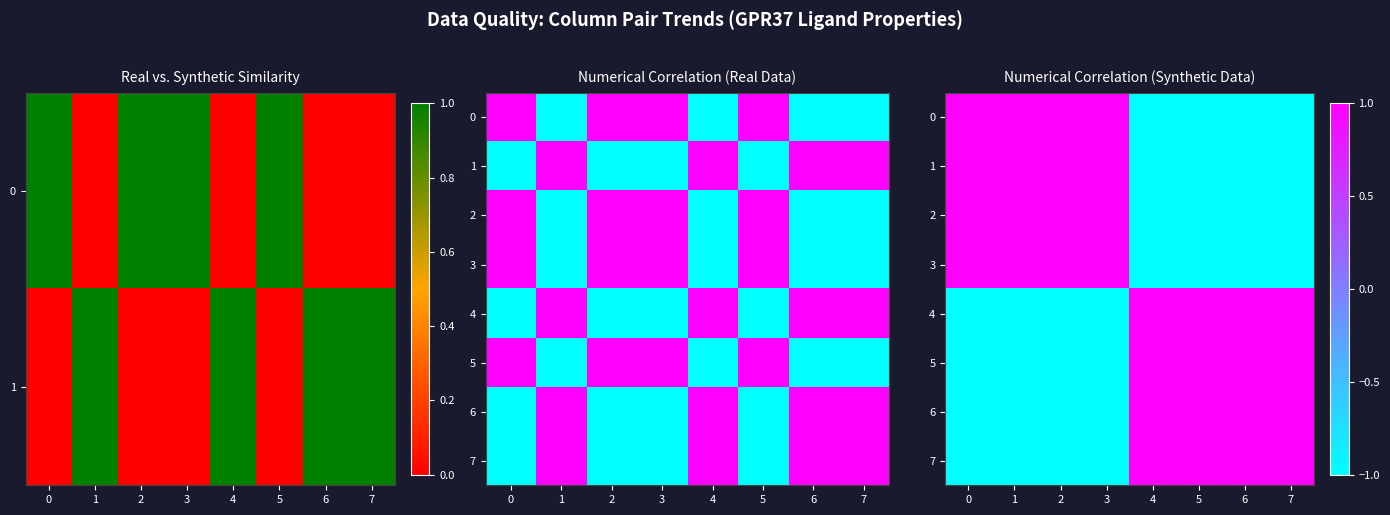

At how many categories does at least one series exceed 0?

8